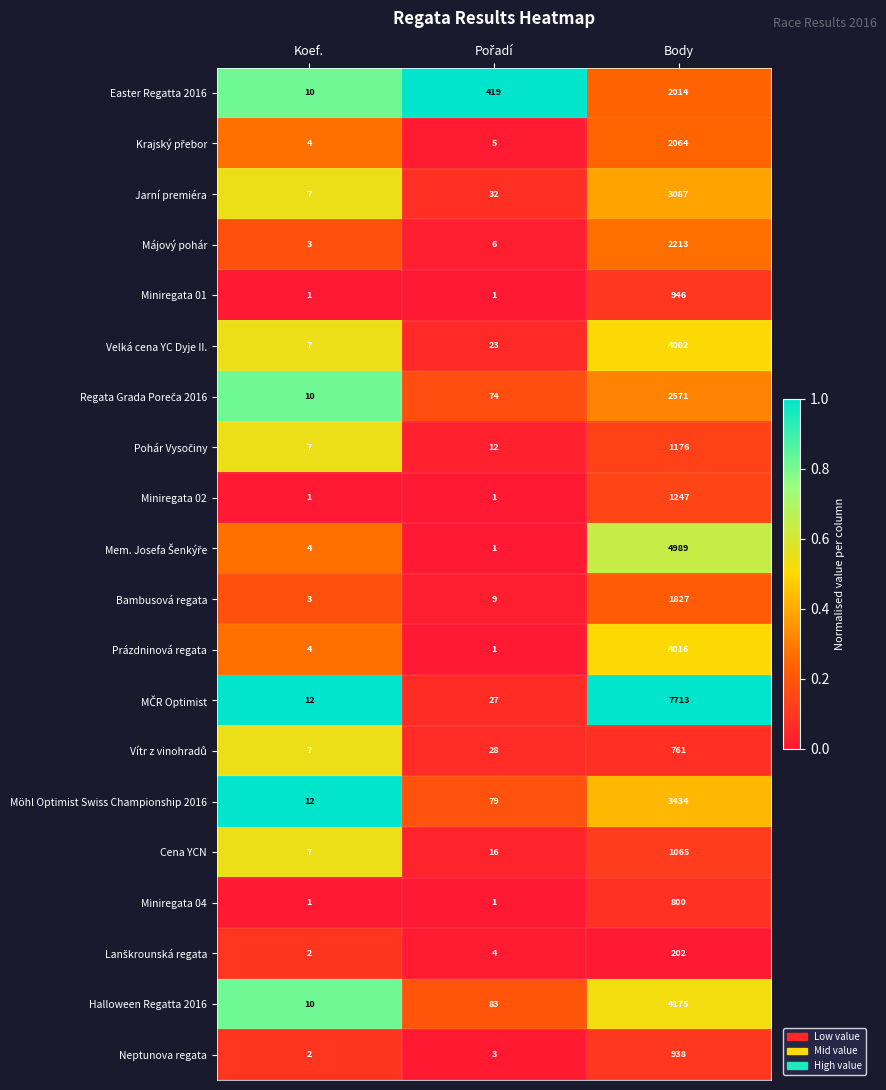

Is the value of Möhl Optimist Swiss Championship 2016 at Body greater than the value of Májový pohár at Koef.?

Yes